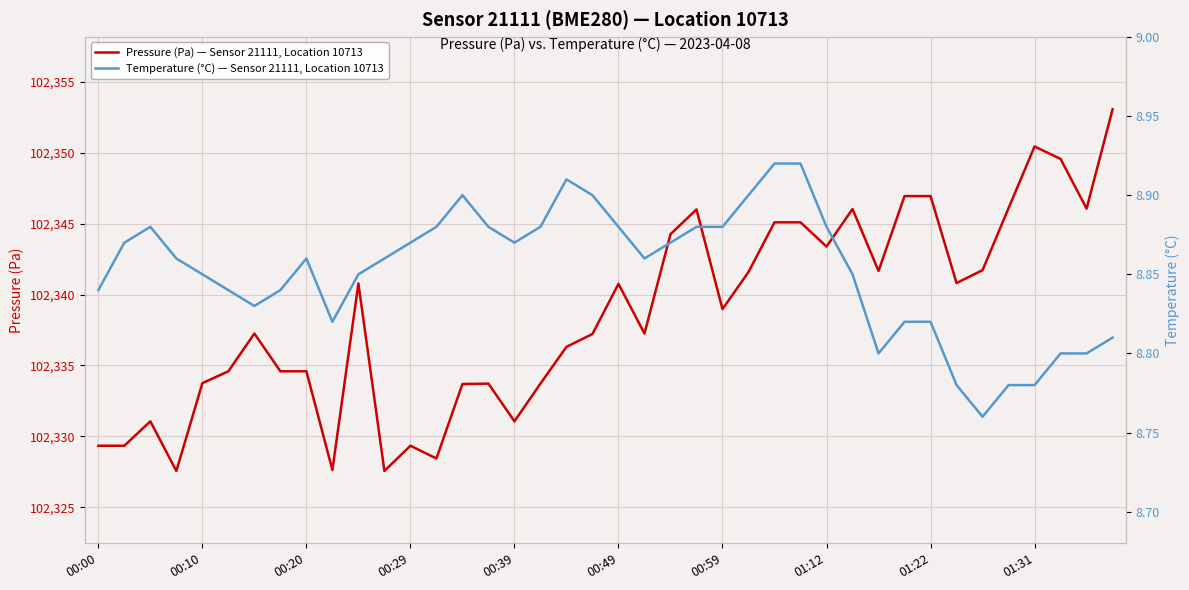

How many interior local valleys does the Temperature (°C) — Sensor 21111, Location 10713 series have?

6